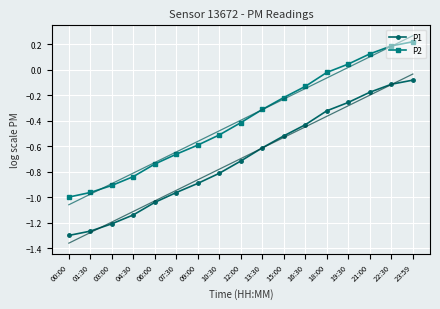

True or false: P2 and P1 cross at least once.

False